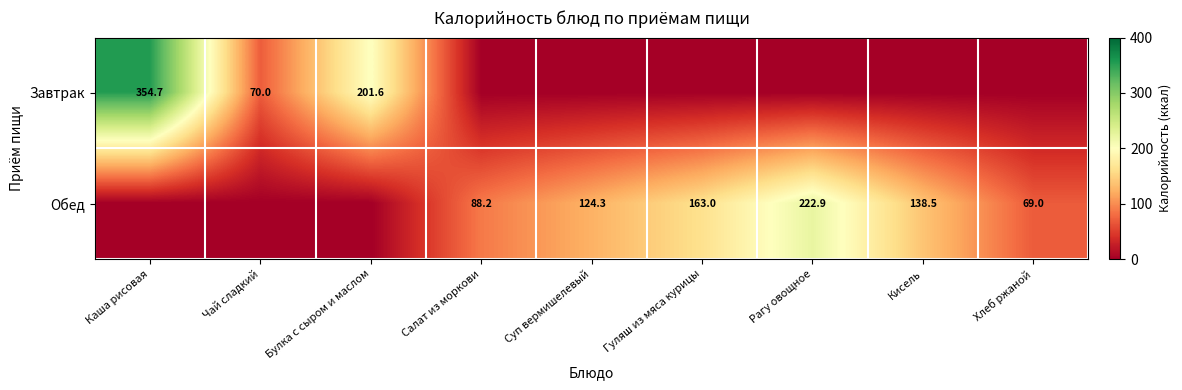

The value of Обед at Салат из моркови is 50.4. True or false?

False